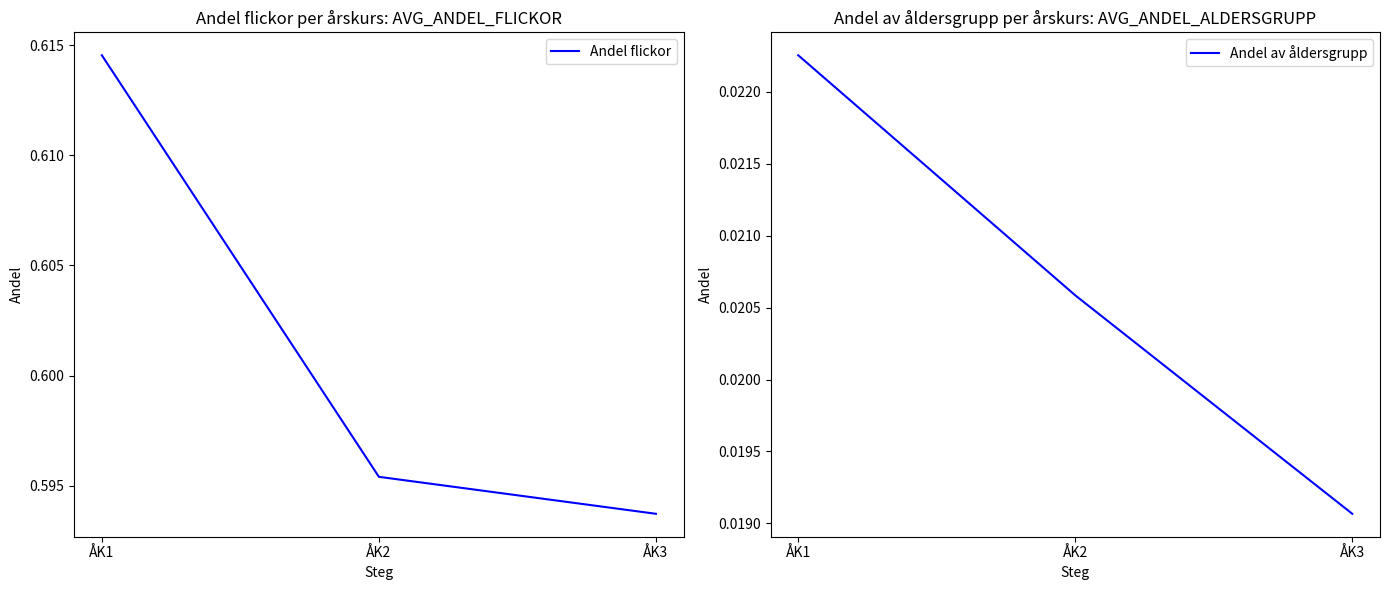

Which series has the widest spread of values?

Andel flickor